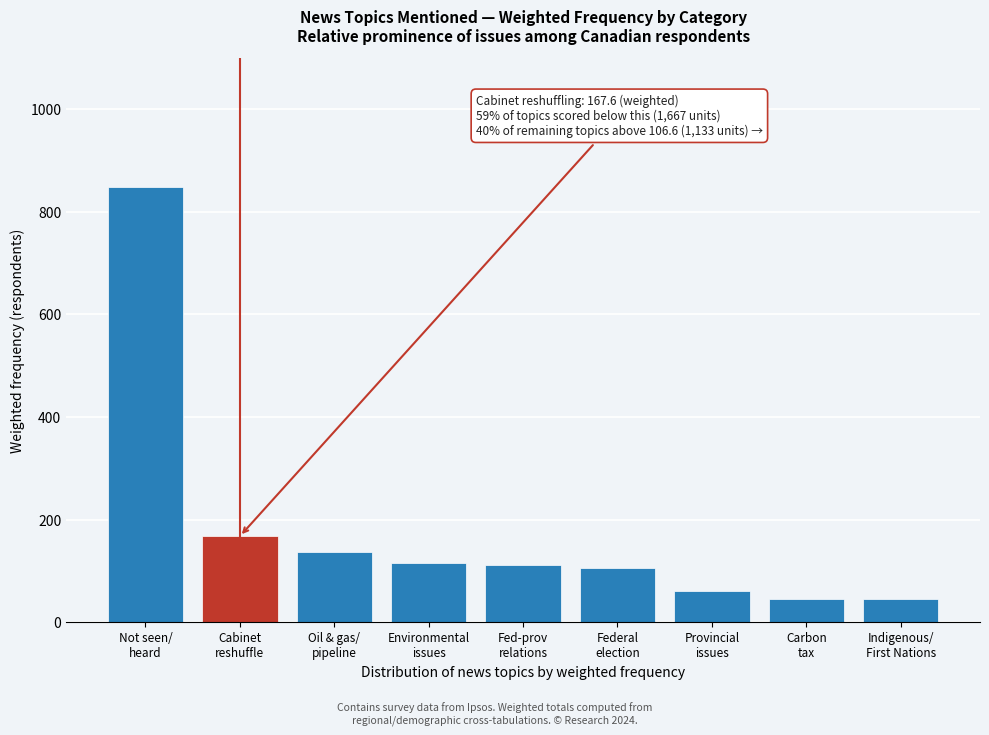

What is the sum of all values?

1636.6